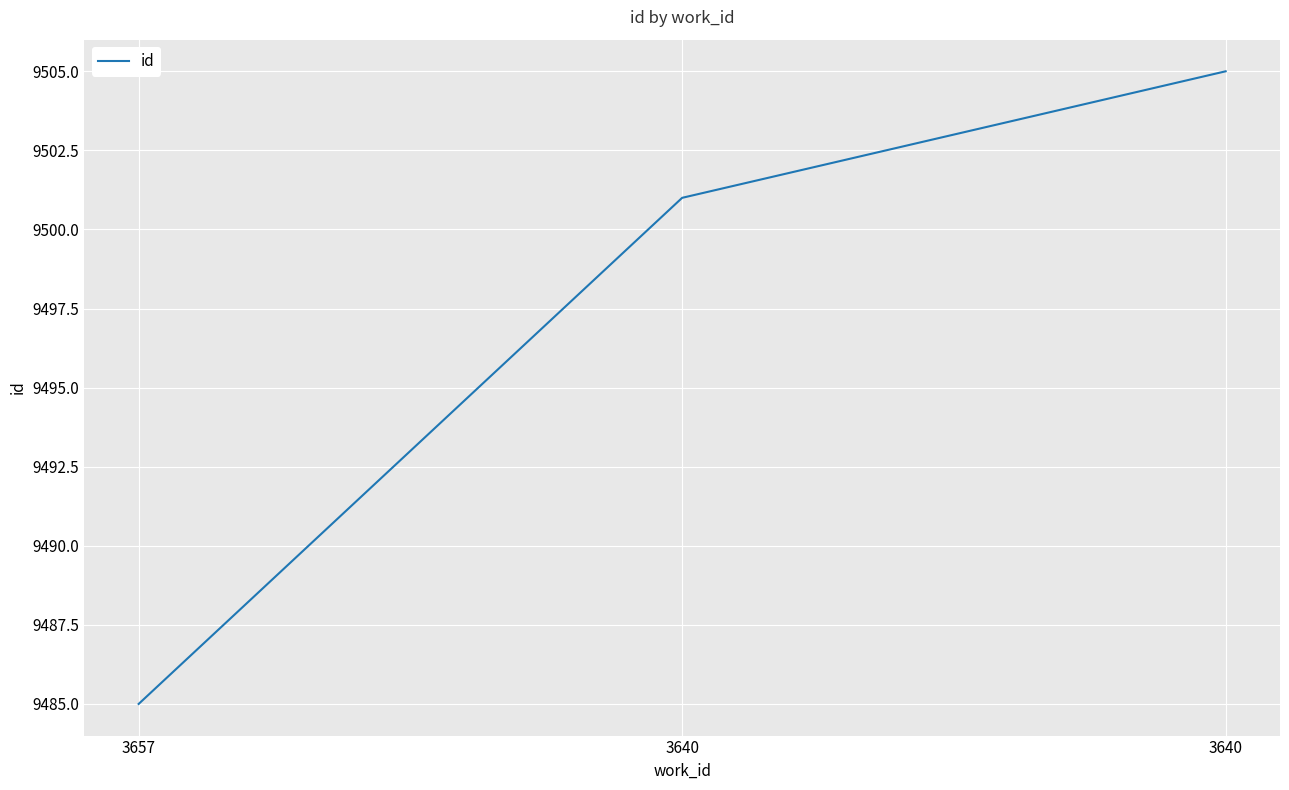

Count the number of categories in the chart.

3